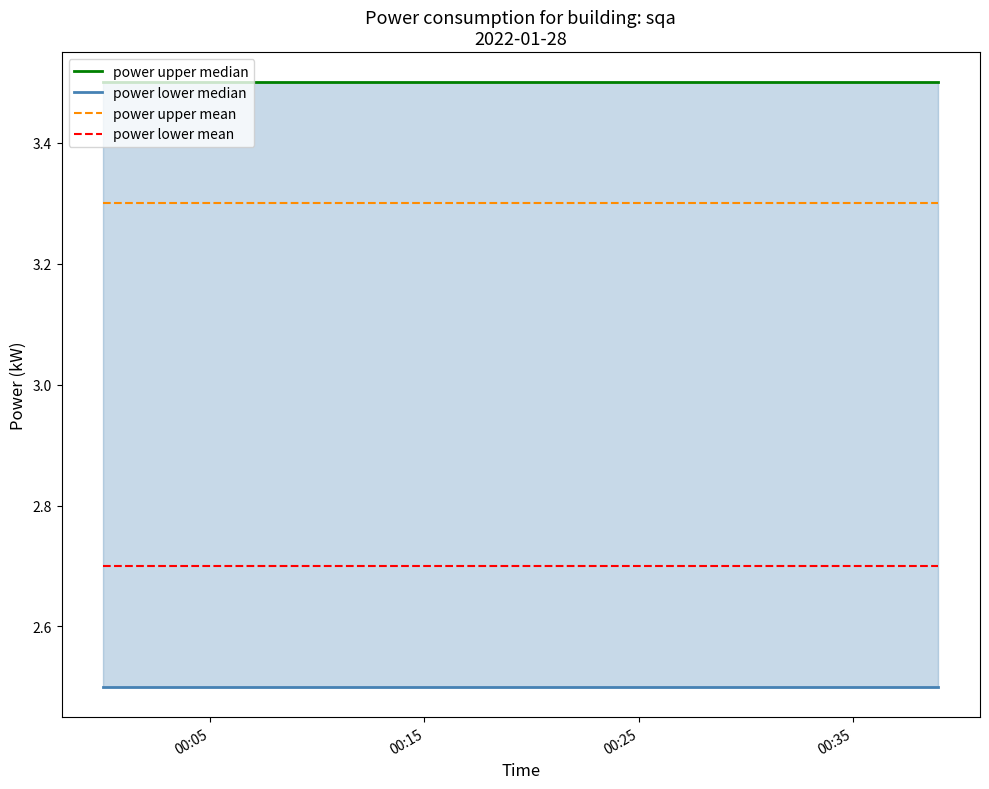

The power lower mean series shows 3.9 at 00:35. True or false?

False